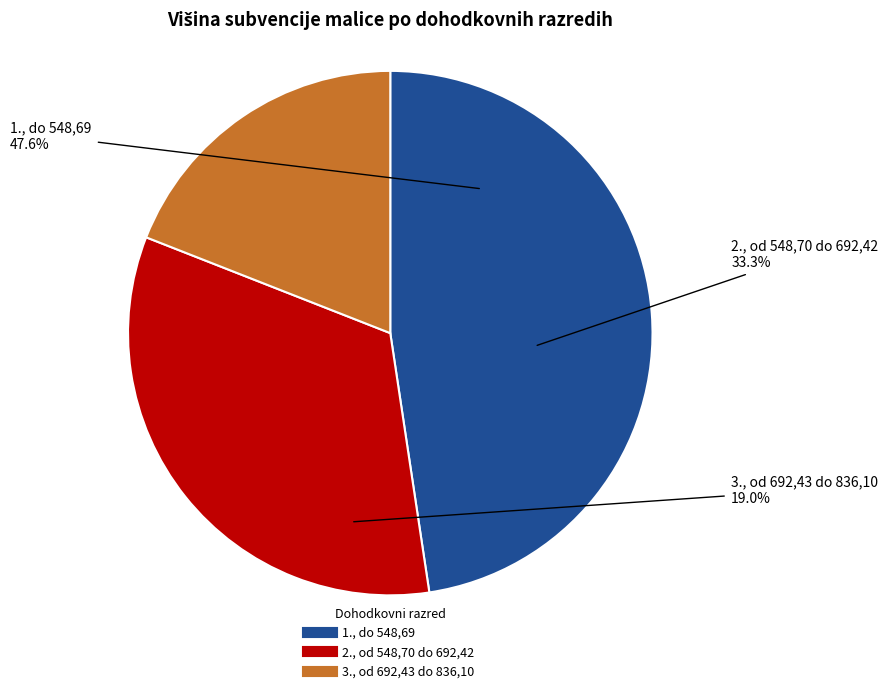

What percentage is the 3., od 692,43 do 836,10 slice, to the nearest percent?

19%